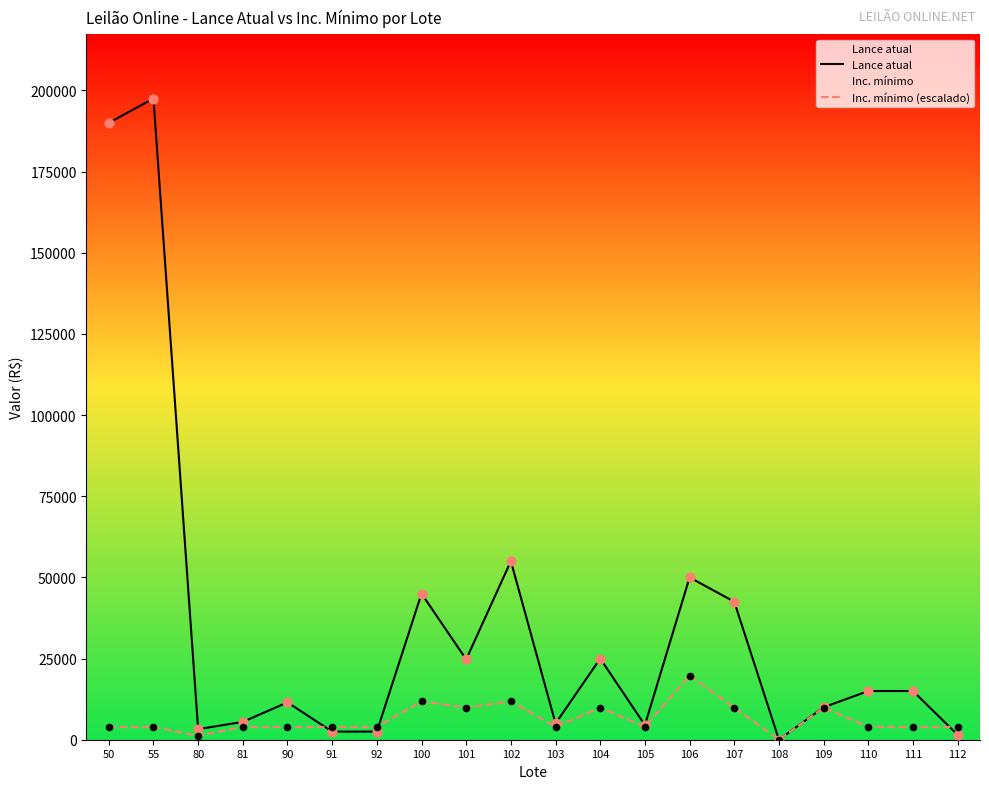

Which series reaches the maximum Y coordinate?

Lance atual